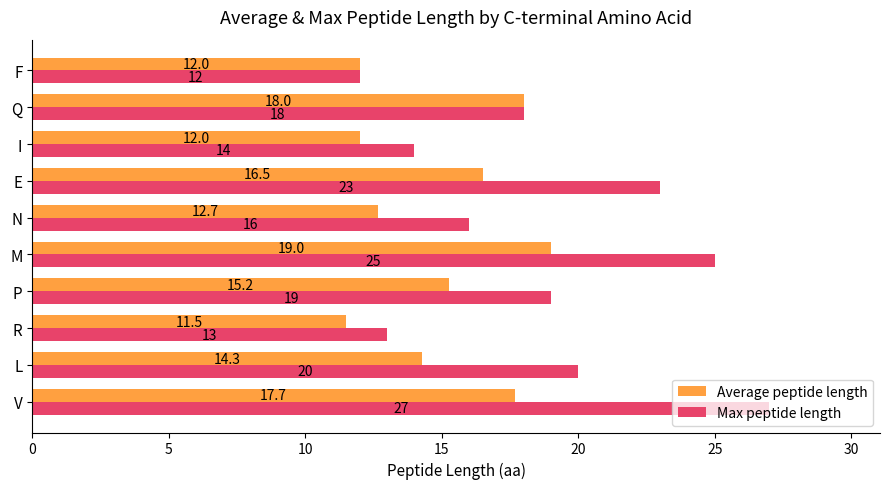

List the series in order of their peak value, lowest first.

Average peptide length, Max peptide length